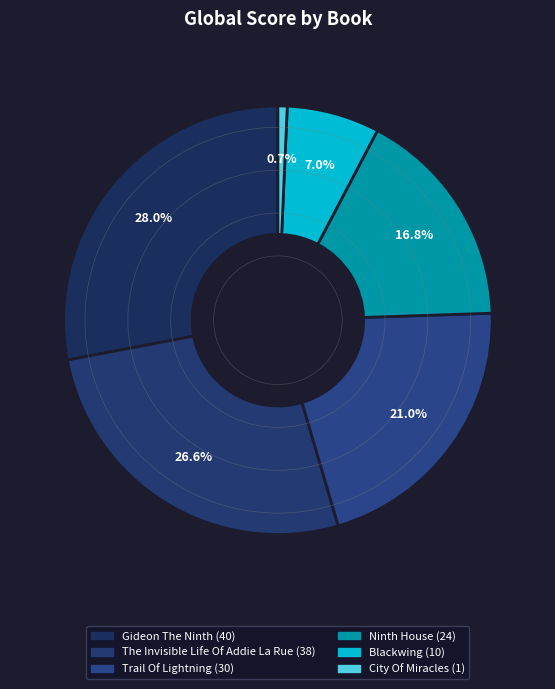

How many segments does this pie chart have?

6